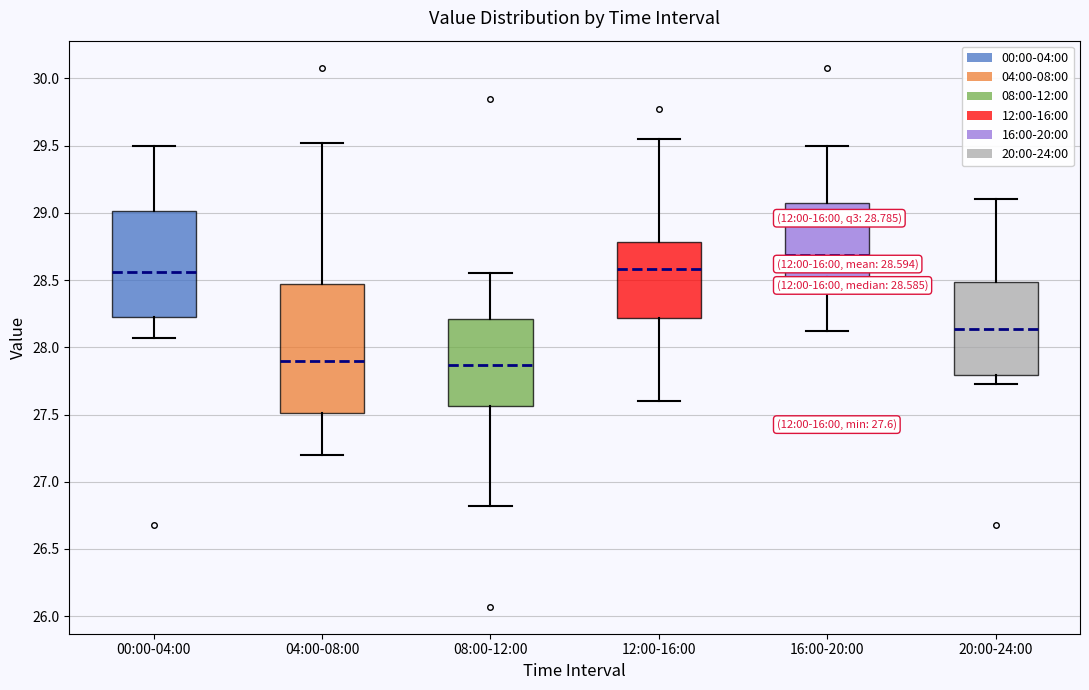

Which box is the tallest, from its lower edge to its upper edge?

04:00-08:00